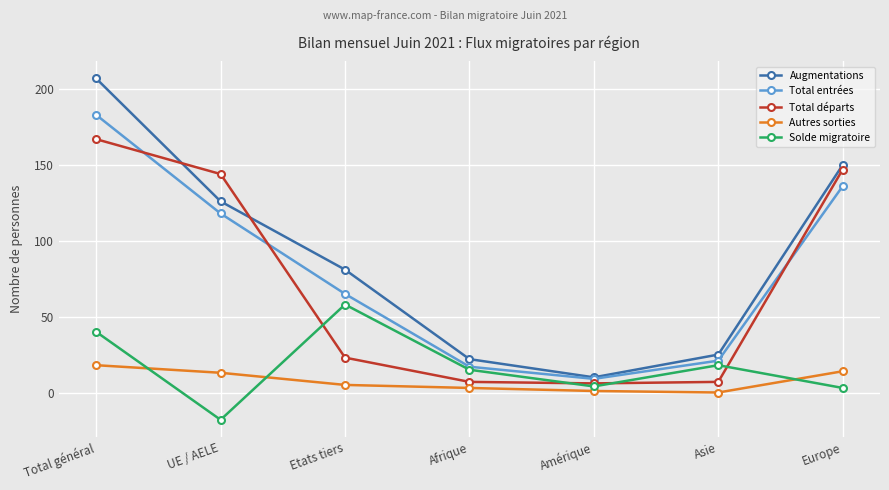

At which label is Total entrées closest to 96?

UE / AELE